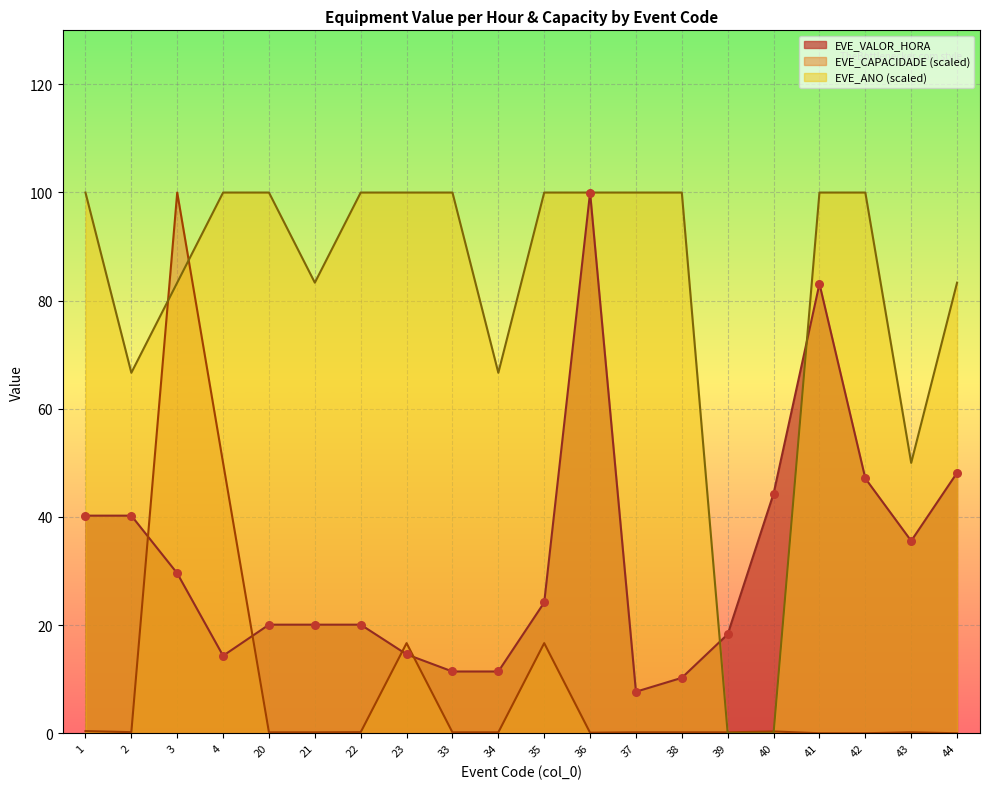

Which series has the largest total across all categories?

EVE_ANO (scaled)